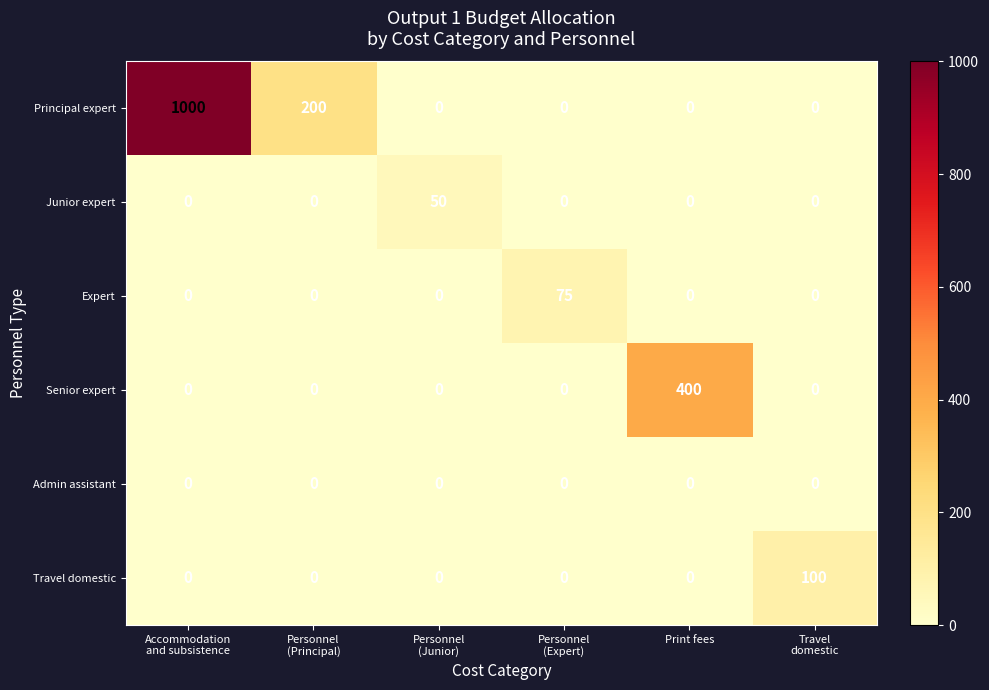

Count the number of data series in this chart.

6